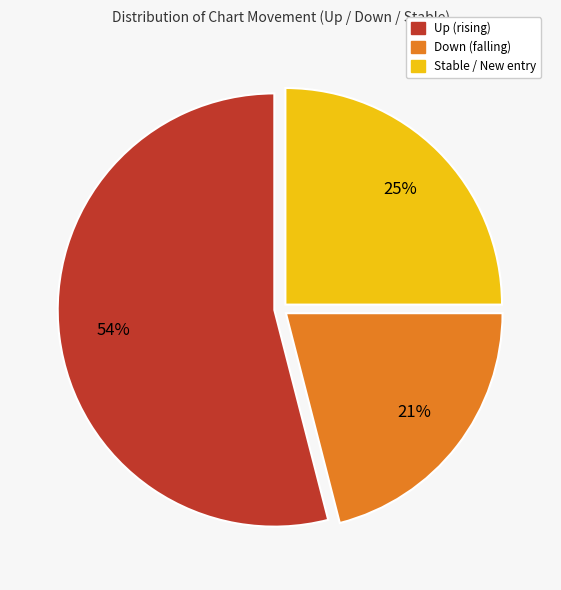

Is there any slice that represents more than half of the pie?

Yes